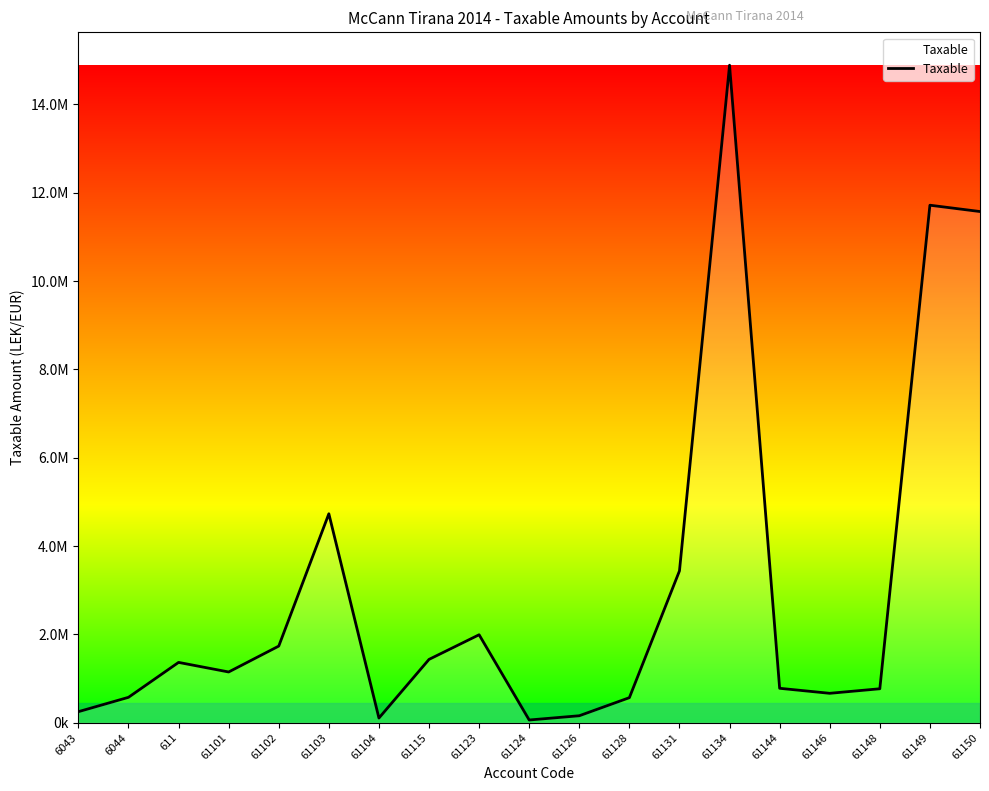

What is the change in value from 61101 to 61148?

-379962.7